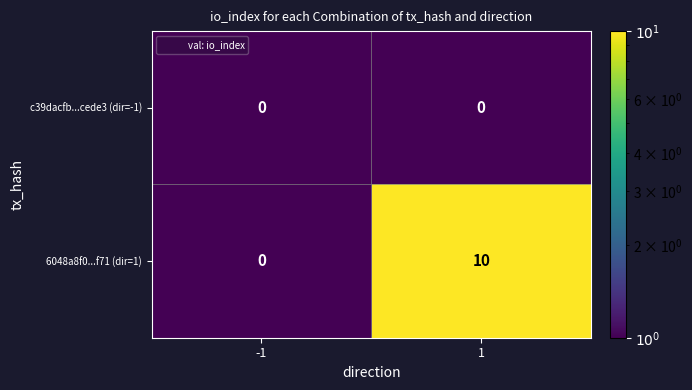

Reading left to right, list all the values displayed in this chart.

c39dacfb...cede3 (dir=-1): -1=0	1=0
6048a8f0...f71 (dir=1): -1=0	1=10